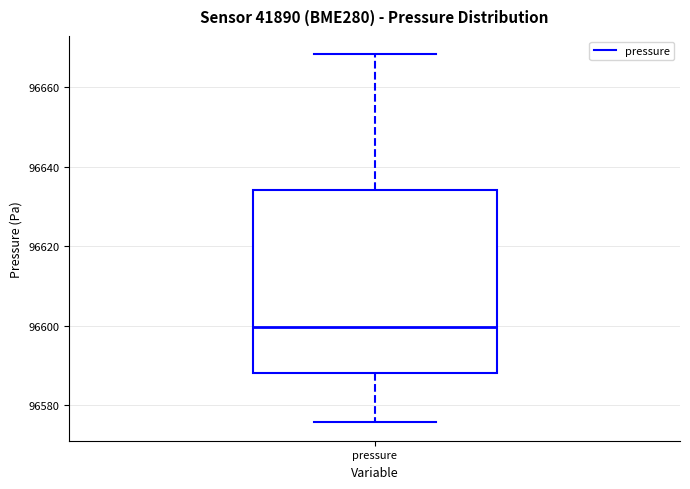

Transcribe this box plot: give where the median line is, the range the box spans, and where the two whiskers end, as read against the y-axis. The values are not printed on the chart, so give them approximately, as read against the axis.

median 96600, box 96588 to 96634, whiskers 96576 to 96668